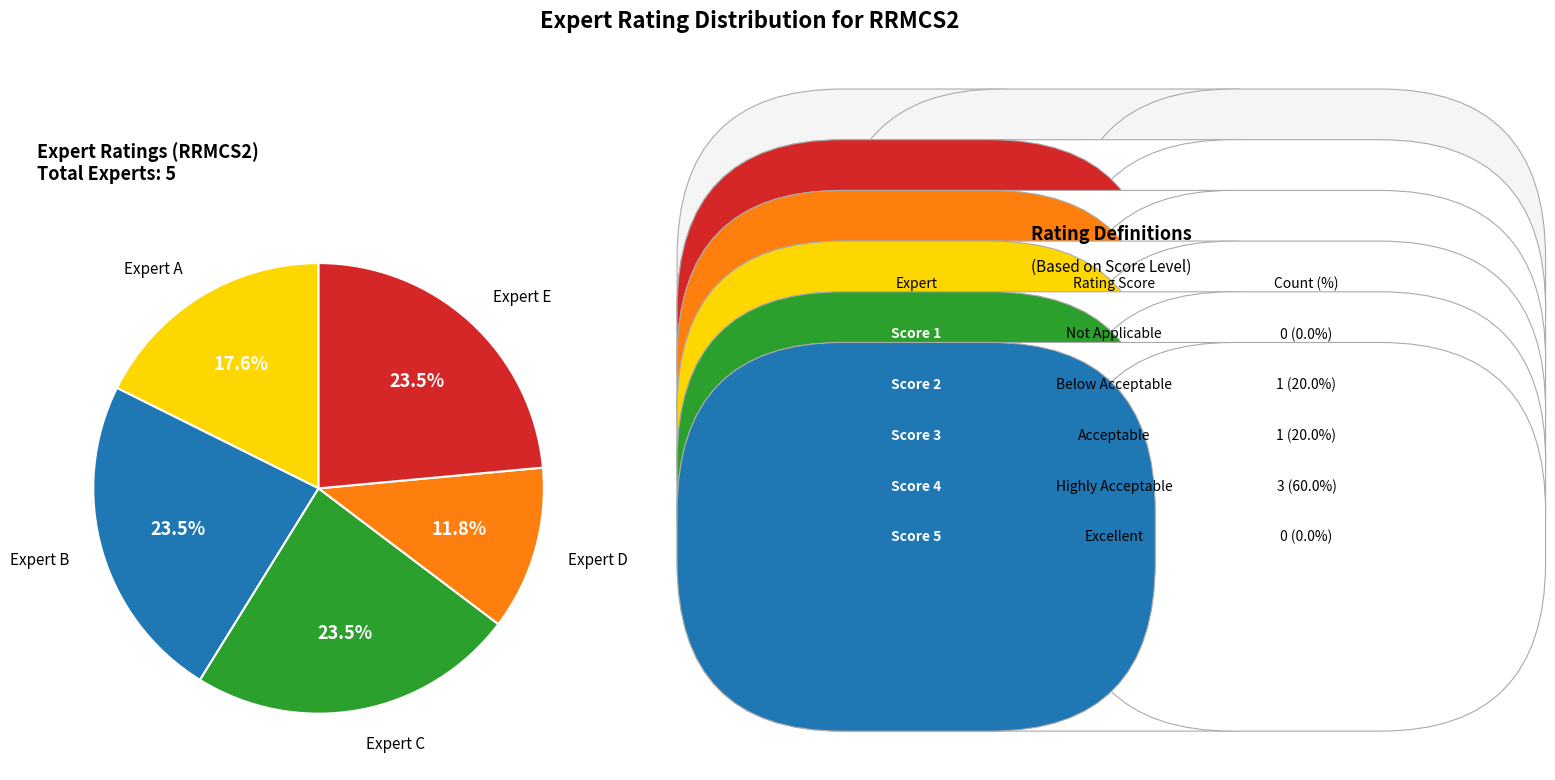

Is there any slice that represents more than half of the pie?

No